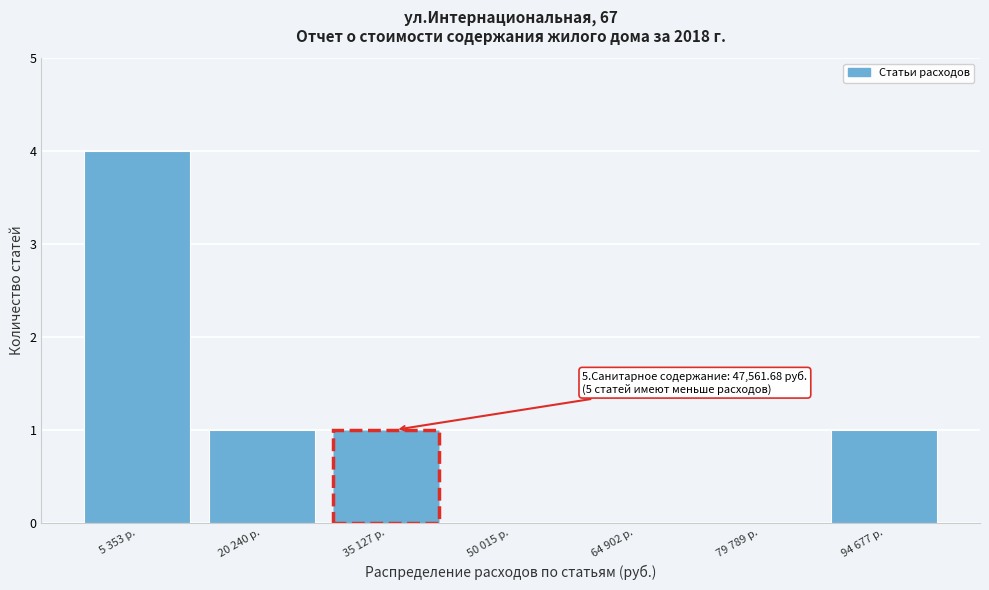

Reading left to right, extract all data points from this chart.

5 353 р.=4	20 240 р.=1	35 127 р.=1	50 015 р.=0	64 902 р.=0	79 789 р.=0	94 677 р.=1